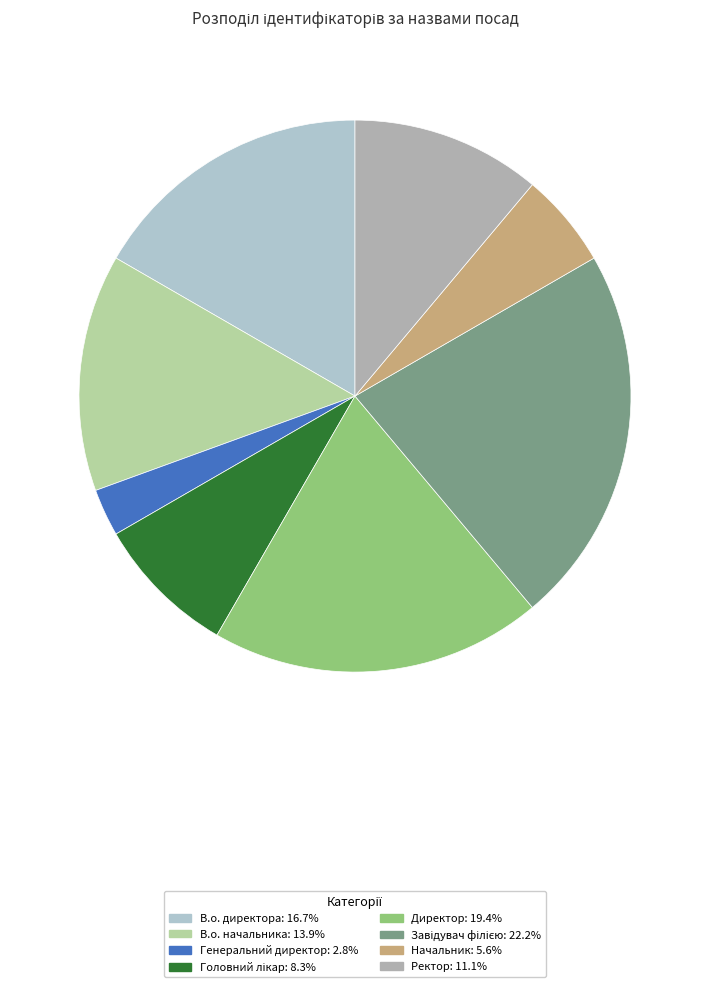

Is it true that Ректор is 11% of the pie?

True